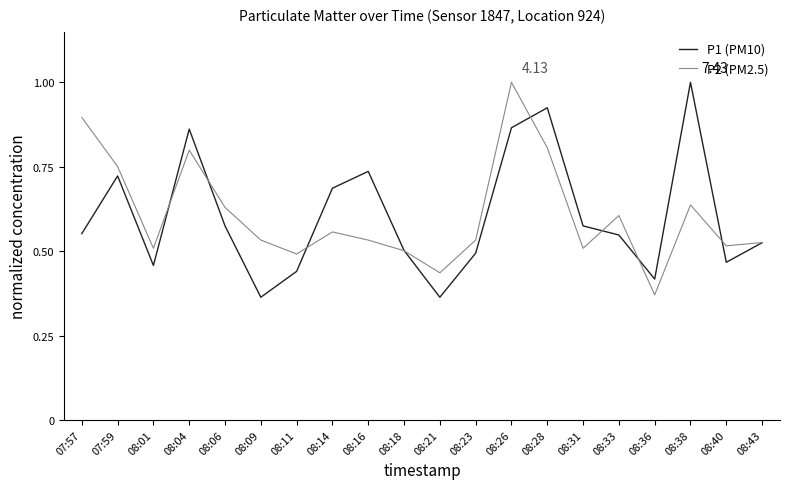

Which series changed the most between 08:16 and 08:33?

P1 (PM10)